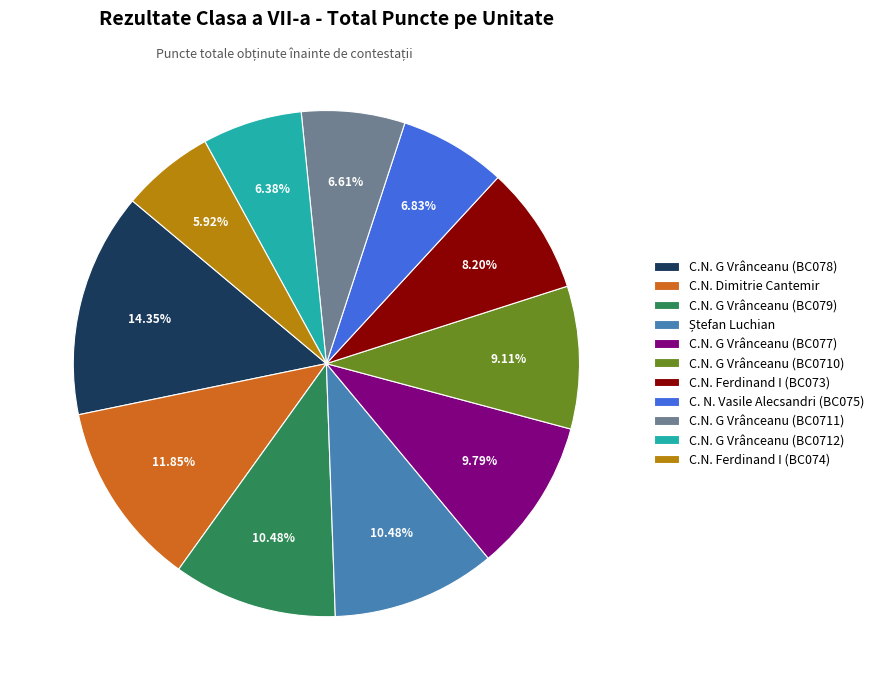

What percentage is the C.N. G Vrânceanu (BC0712) slice, to the nearest percent?

6%